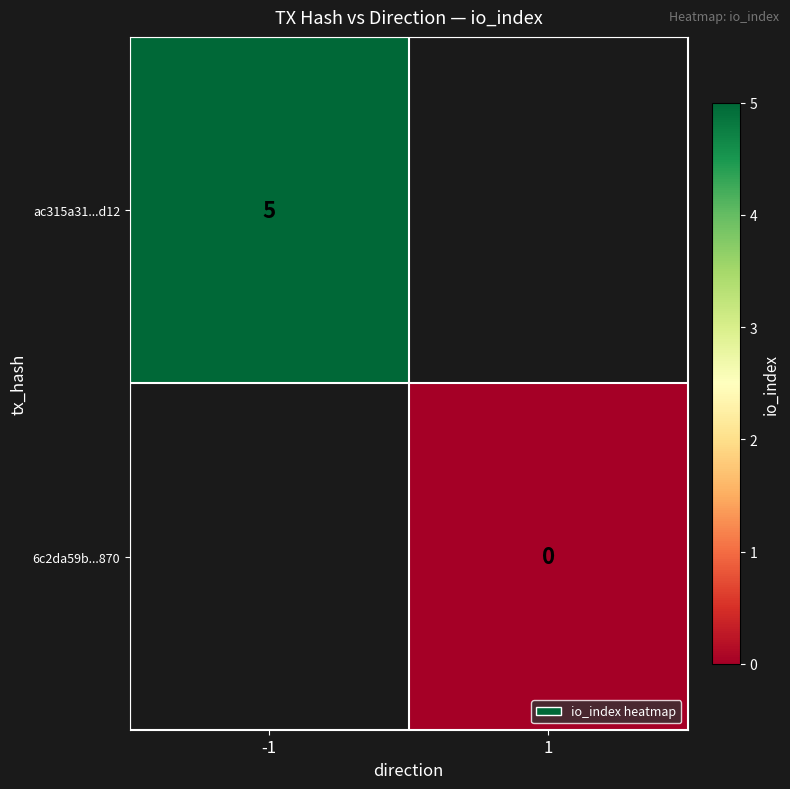

The ac315a31...d12 series shows 5 at -1. True or false?

True